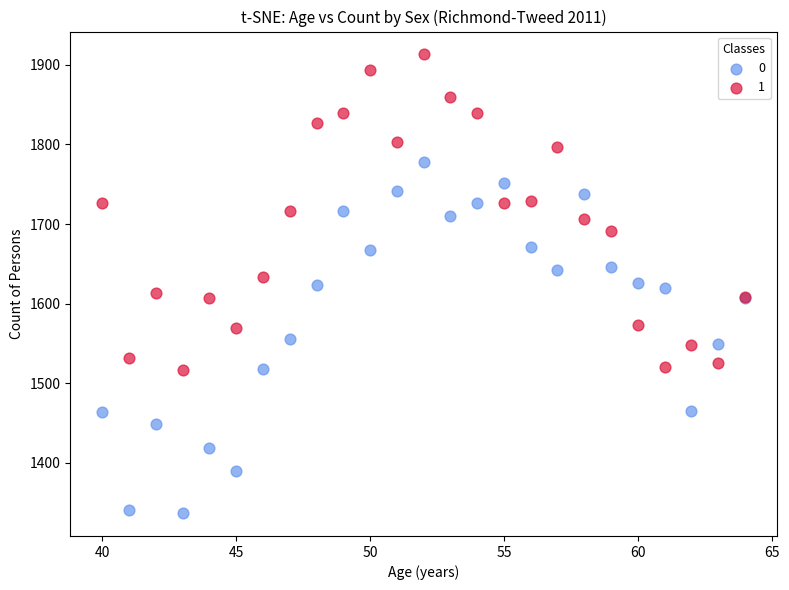

What is the X range (max minus min) for the scatter plot?

24